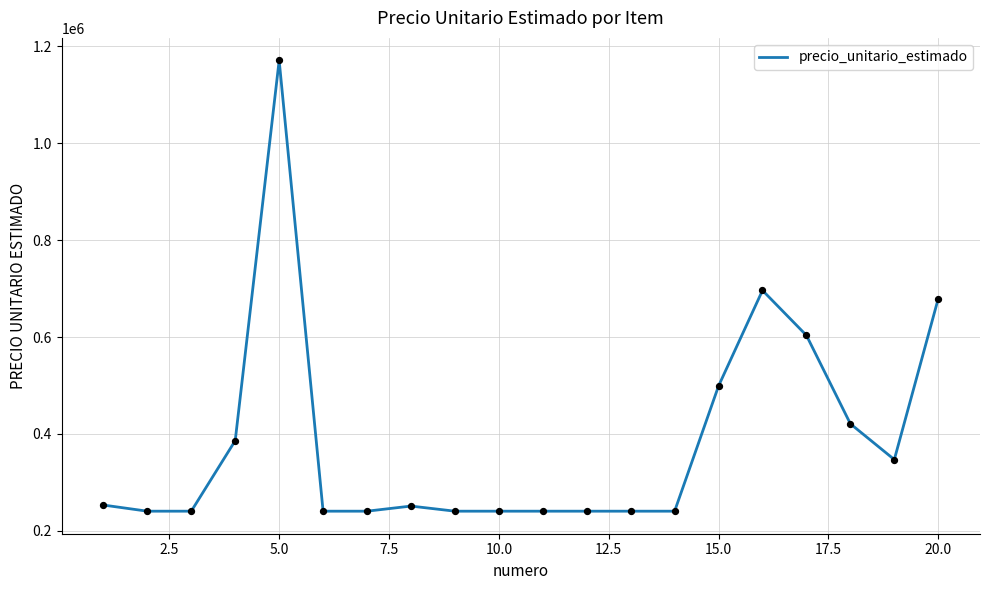

What is the maximum value shown in the chart?

1171050